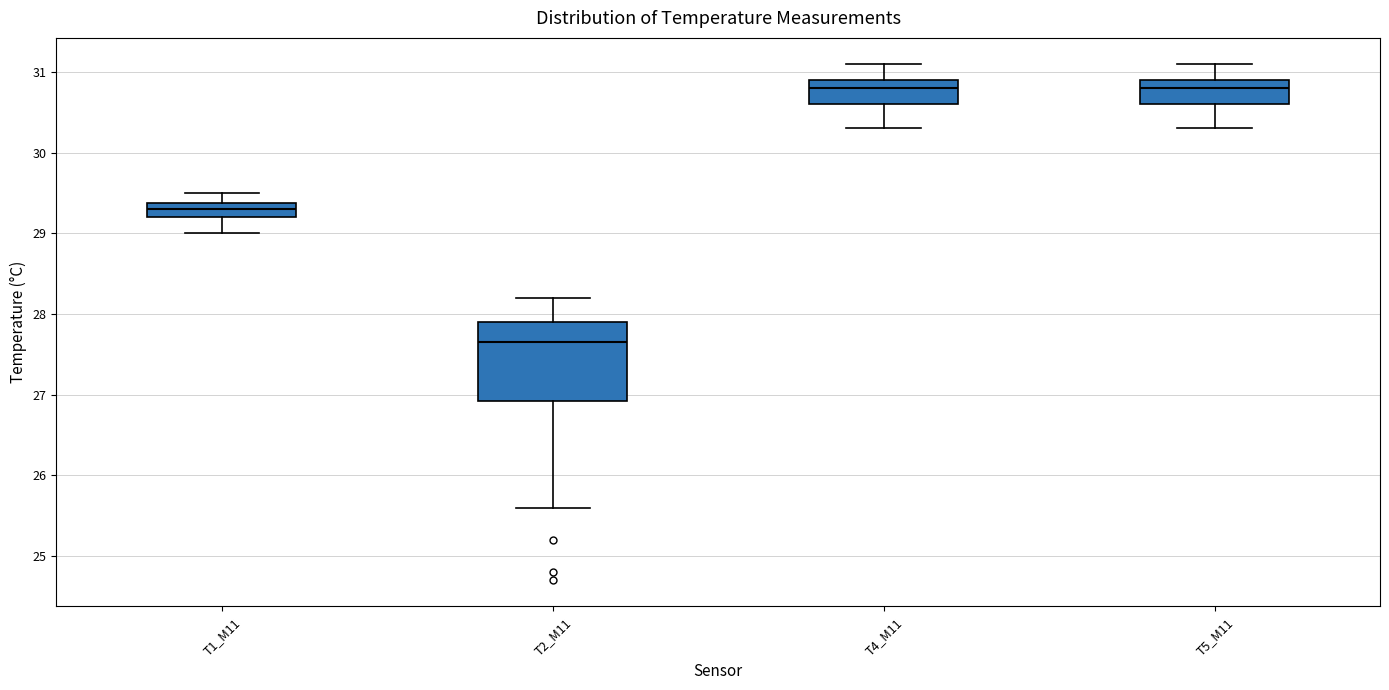

Which box is the tallest, from its lower edge to its upper edge?

T2_M11